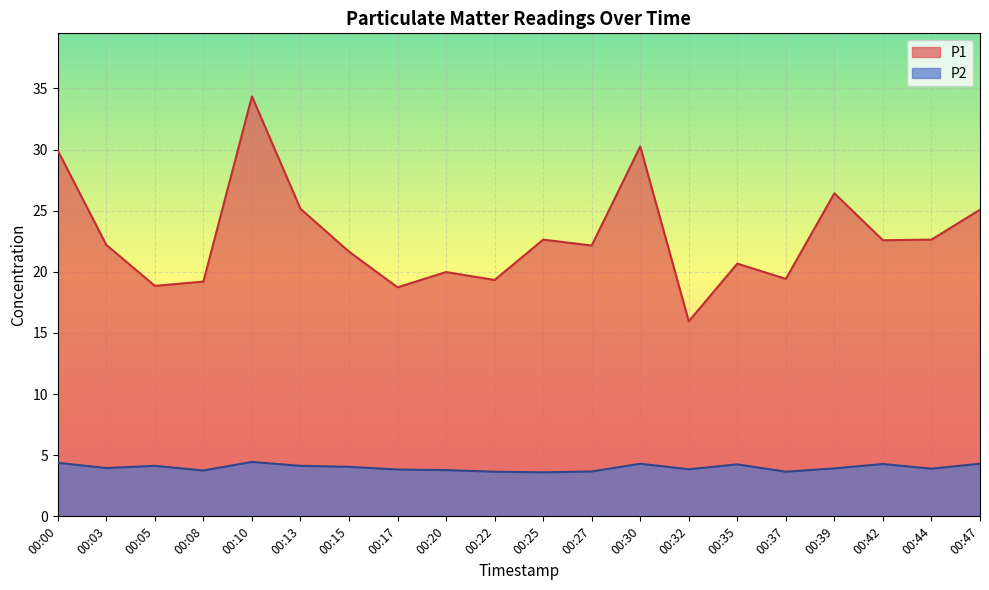

Rank the series by their average value, from highest to lowest.

P1, P2